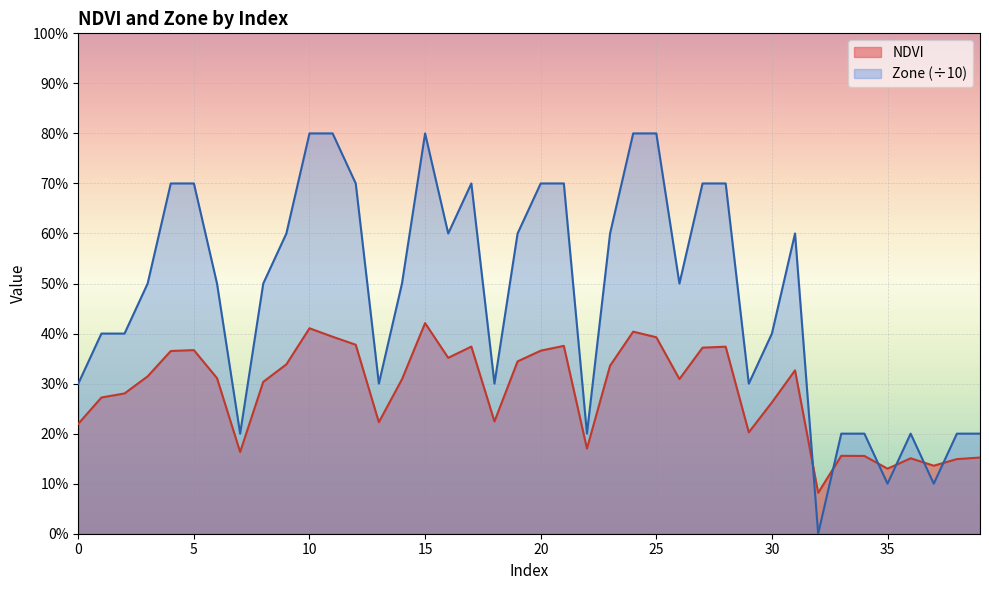

How many values in the Zone series exceed 0?

39